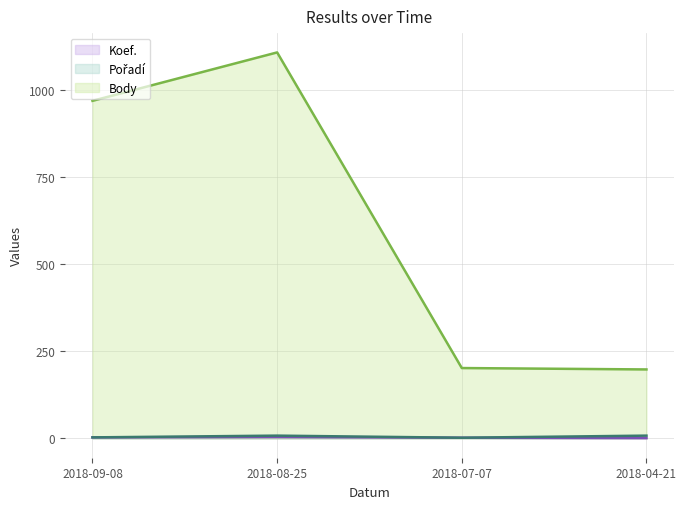

What is the greatest value displayed?

1108